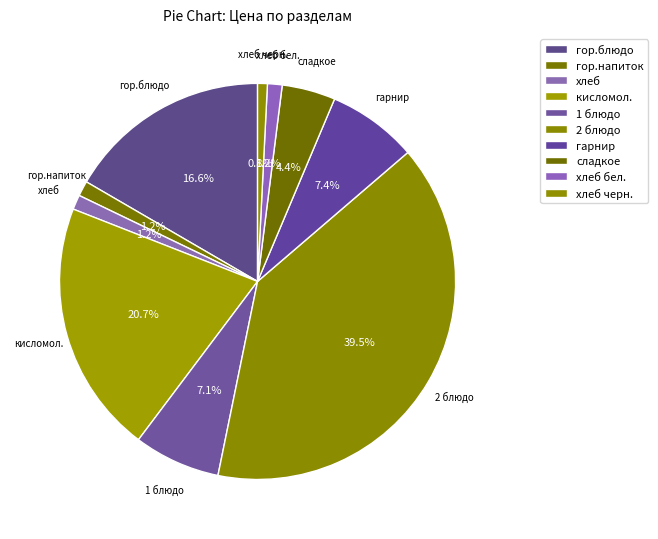

How many segments does this pie chart have?

10